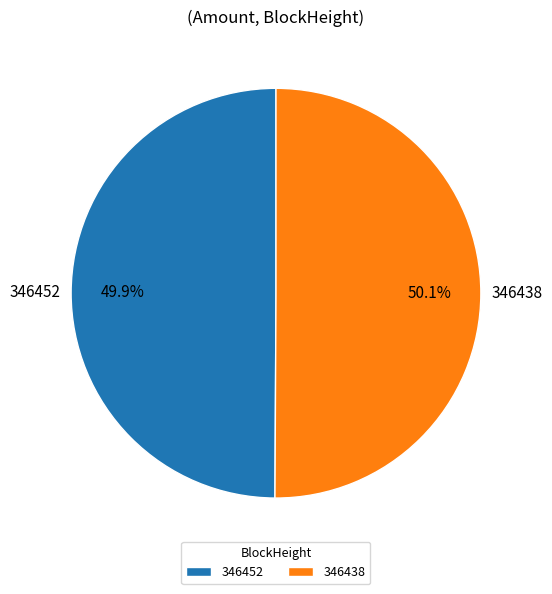

Is there a majority slice in this chart?

Yes